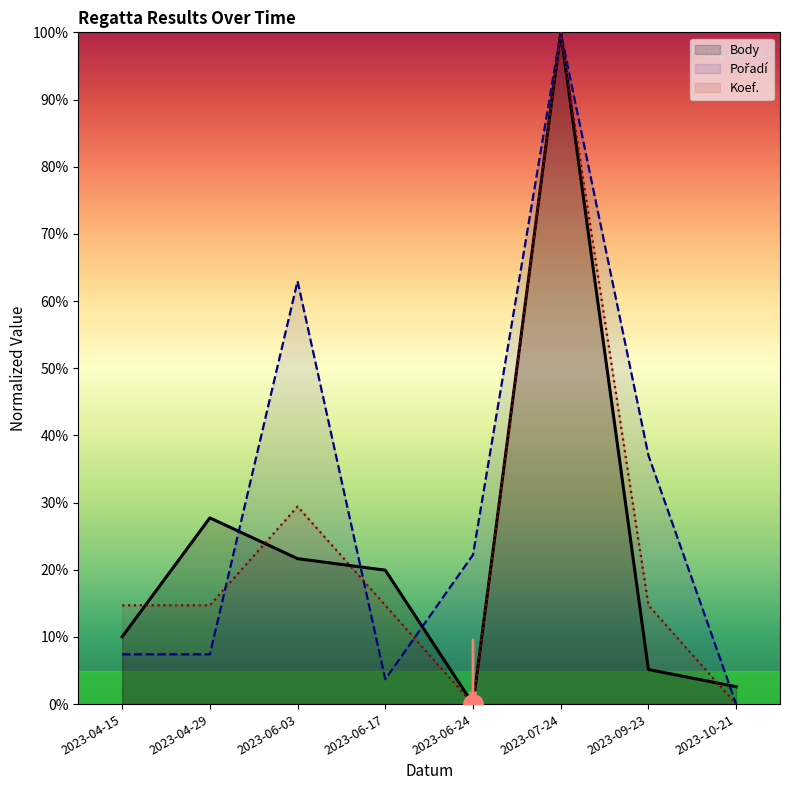

List the series in order of their peak value, lowest first.

Body, Pořadí, Koef.